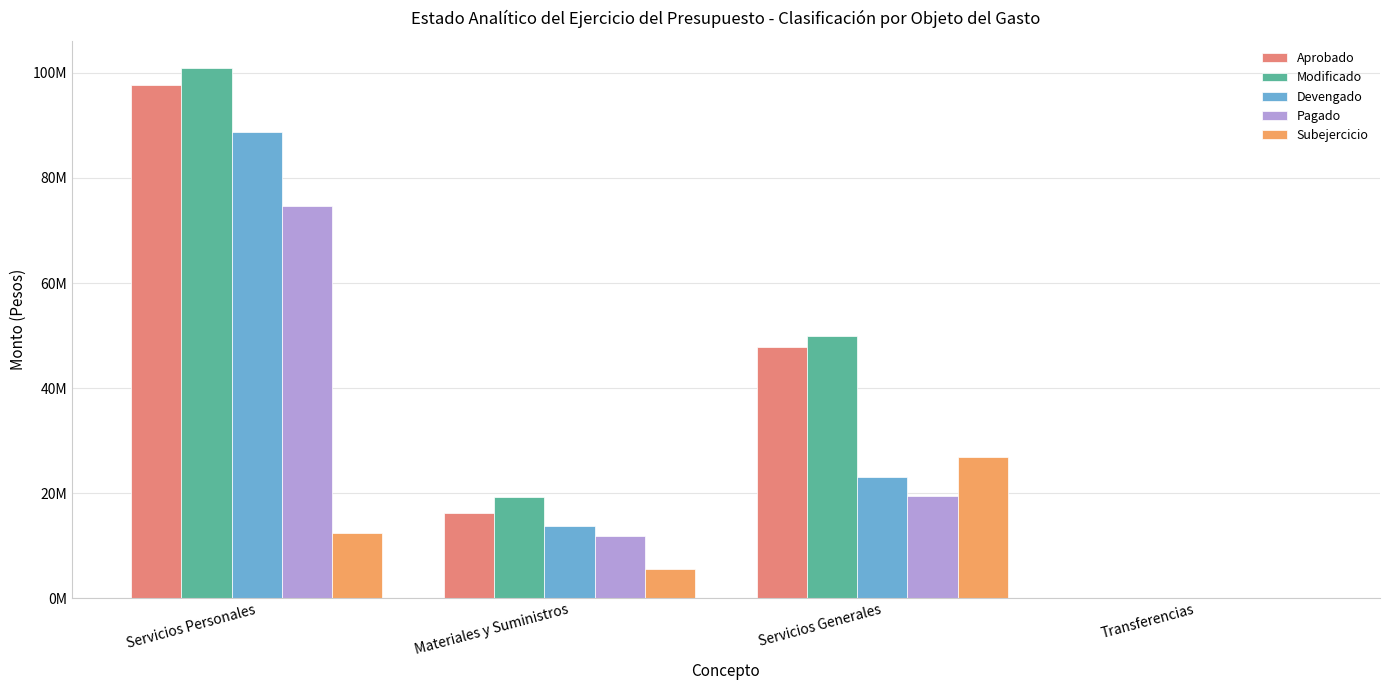

Does the chart contain stacked bars?

No